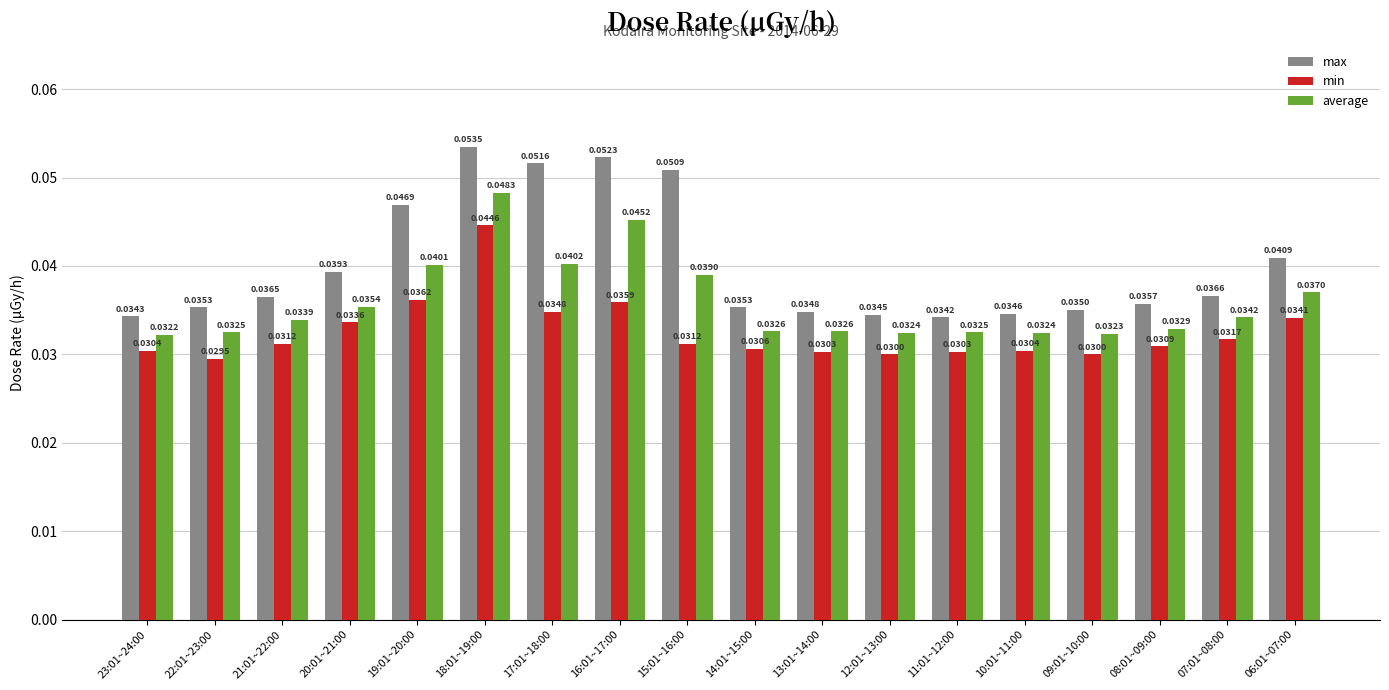

What position from the right is 07:01~08:00?

2